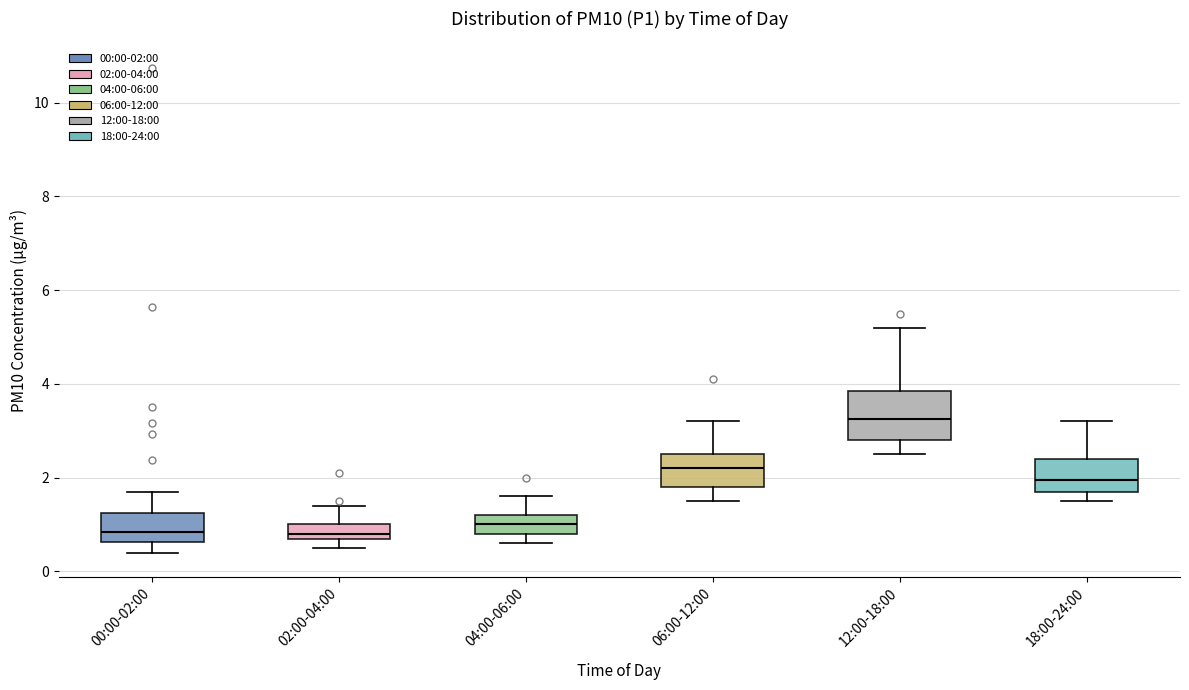

Reading left to right, transcribe this box plot: for each box, give where its median line is, the range the box spans, and where its two whiskers end, as read against the y-axis. The values are not printed on the chart, so give them approximately, as read against the axis.

00:00-02:00: median 0.8, box 0.6 to 1.2, whiskers 0.4 to 1.8
02:00-04:00: median 0.8 (just above the box's lower edge), box 0.8 to 1.0, whiskers 0.6 to 1.4
04:00-06:00: median 1.0, box 0.8 to 1.2, whiskers 0.6 to 1.6
06:00-12:00: median 2.2, box 1.8 to 2.6, whiskers 1.6 to 3.2
12:00-18:00: median 3.2, box 2.8 to 3.8, whiskers 2.6 to 5.2
18:00-24:00: median 2.0, box 1.8 to 2.4, whiskers 1.6 to 3.2